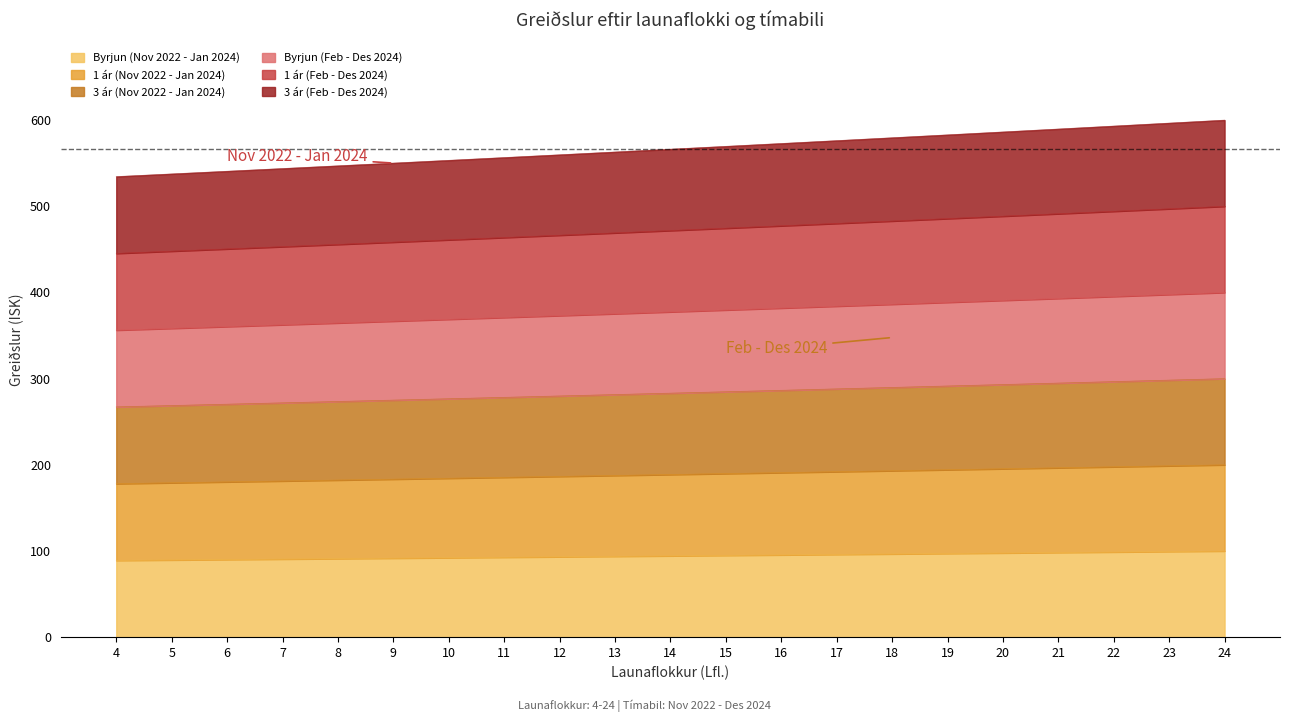

List the series in order of their peak value, highest first.

1 ár (Feb - Des 2024), Byrjun (Feb - Des 2024), 3 ár (Feb - Des 2024), 3 ár (Nov 2022 - Jan 2024), 1 ár (Nov 2022 - Jan 2024), Byrjun (Nov 2022 - Jan 2024)